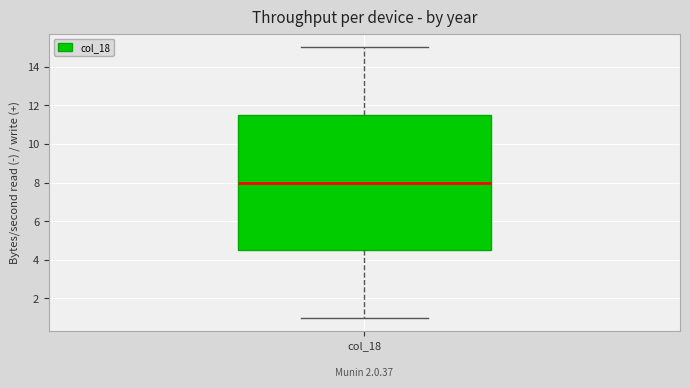

Read this box plot against the y-axis: the position of the median line, the range covered by the box, and the ends of both whiskers. The values are not printed on the chart, so give them approximately, as read against the axis.

median 8.0, box 4.6 to 11.6, whiskers 1.0 to 15.0